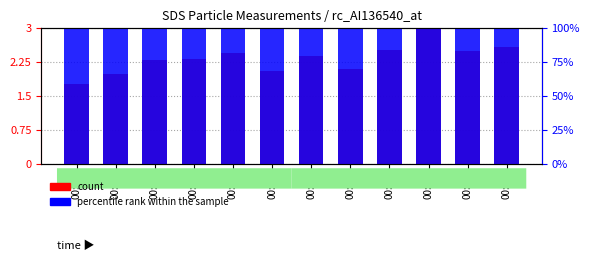

How many bars are there in each group?

2